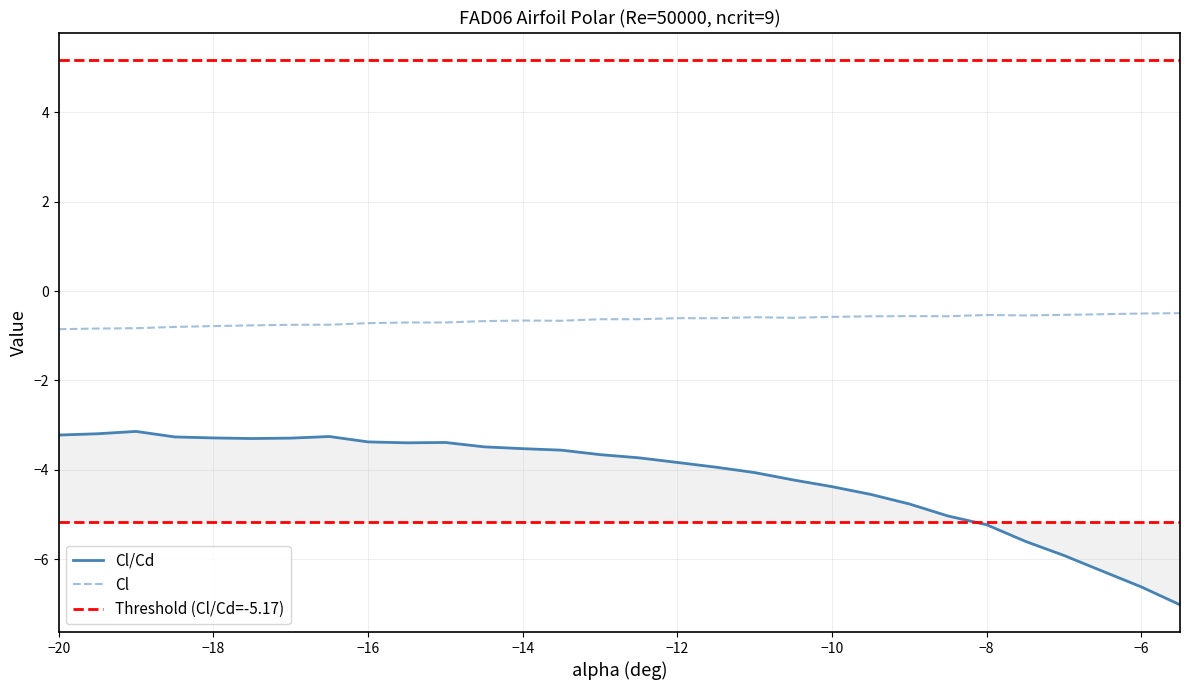

What is the average value of the Cl series?

-0.7